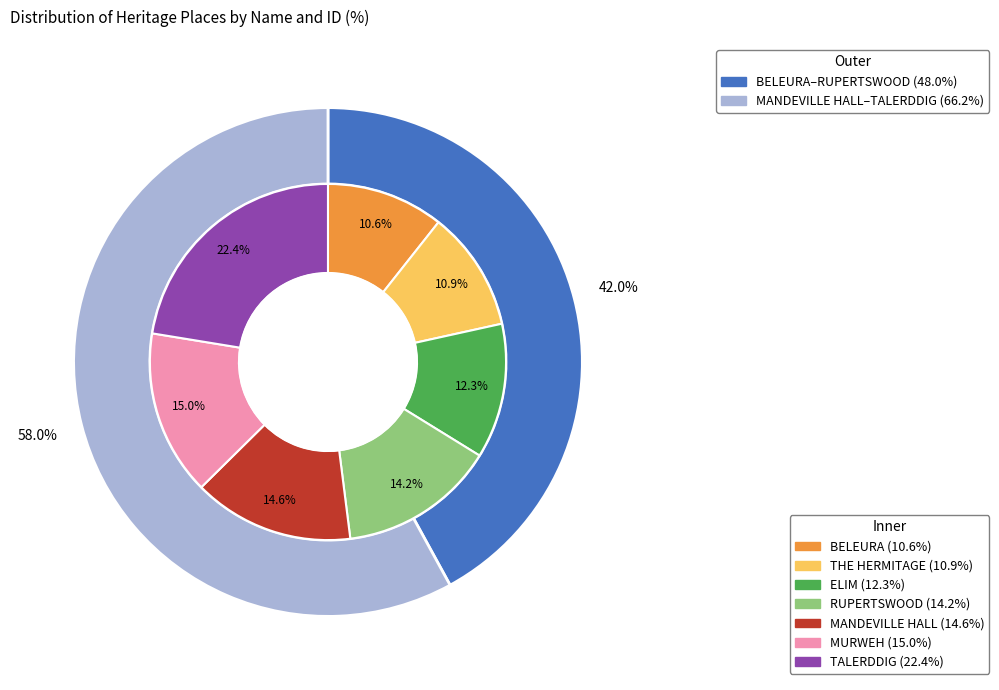

Does THE HERMITAGE account for over 50% of the chart?

No